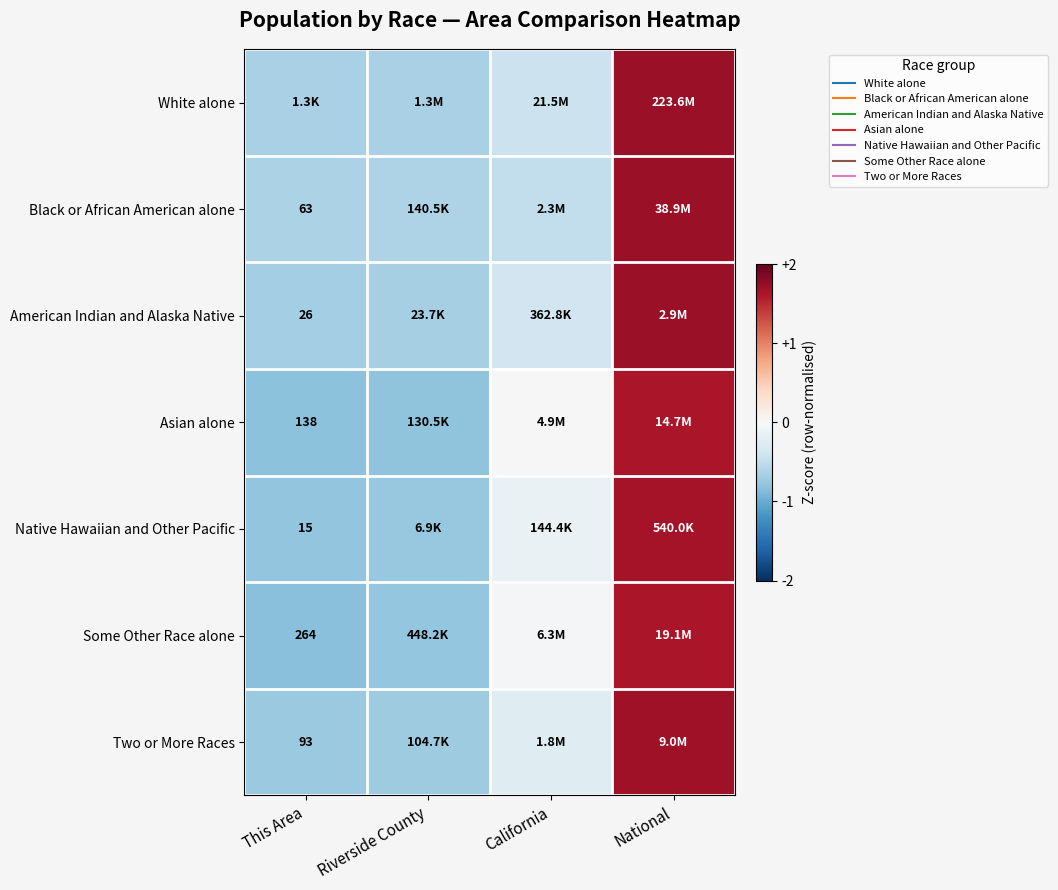

The value of White alone at California is -0.4. True or false?

True